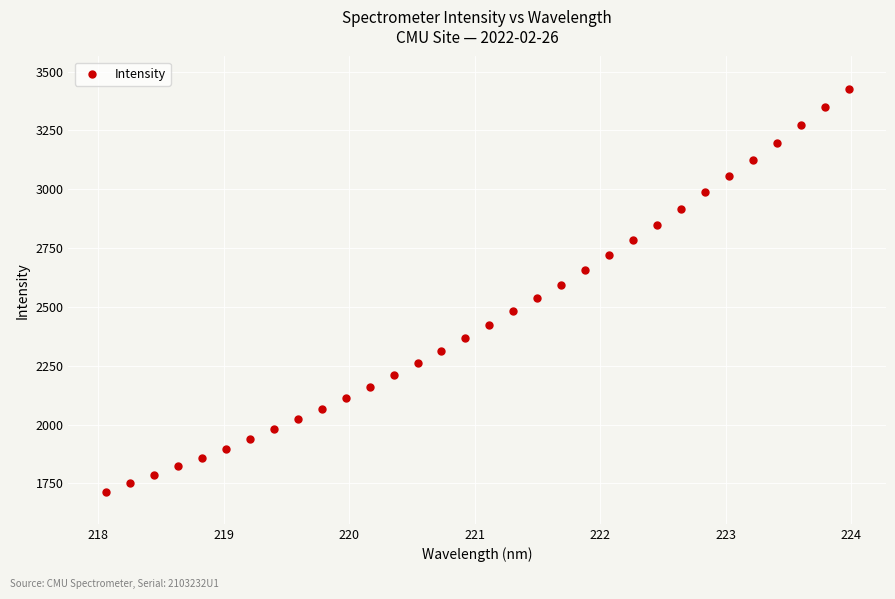

What is the range of Y values (max minus min)?

1712.1